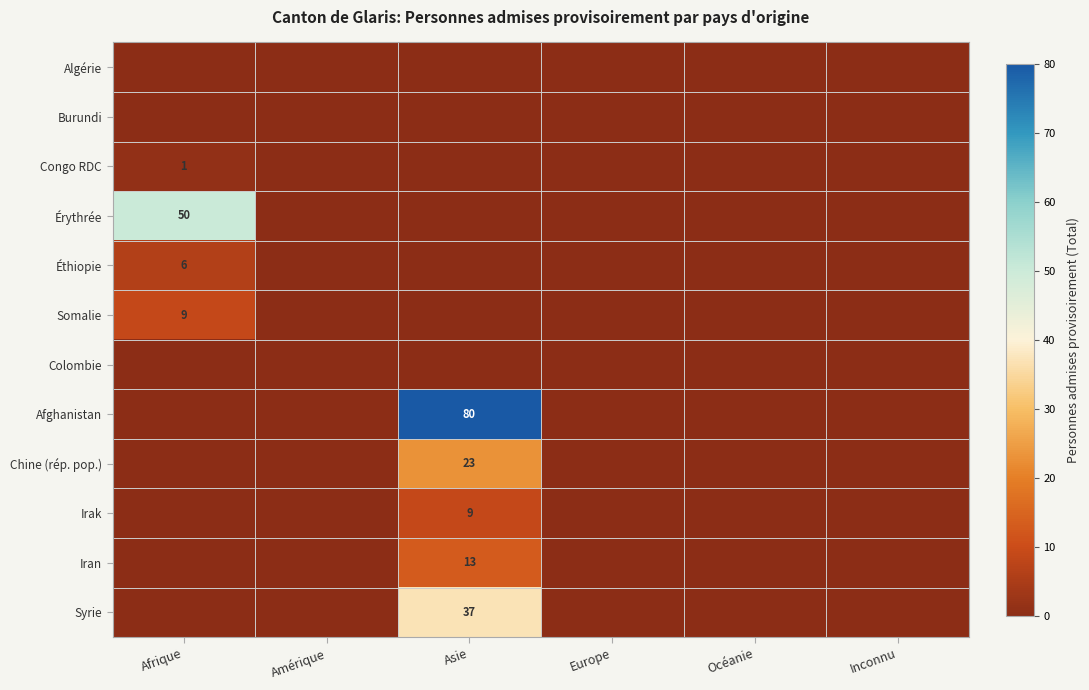

At how many categories does at least one series exceed 54?

1